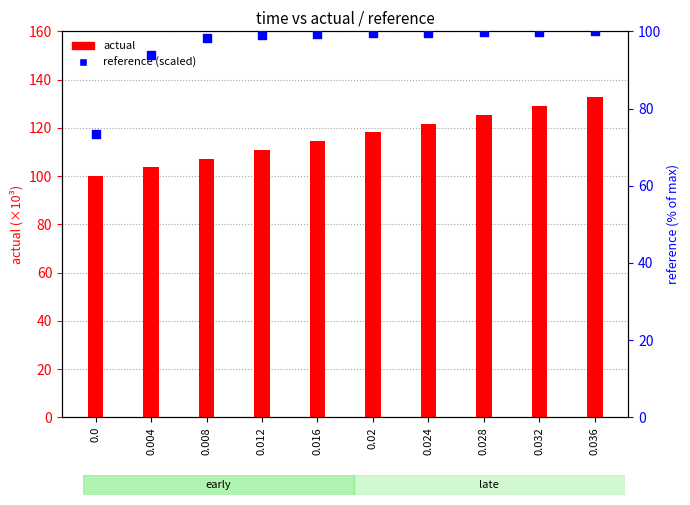

Which series contains the lowest Y value?

reference (scaled)